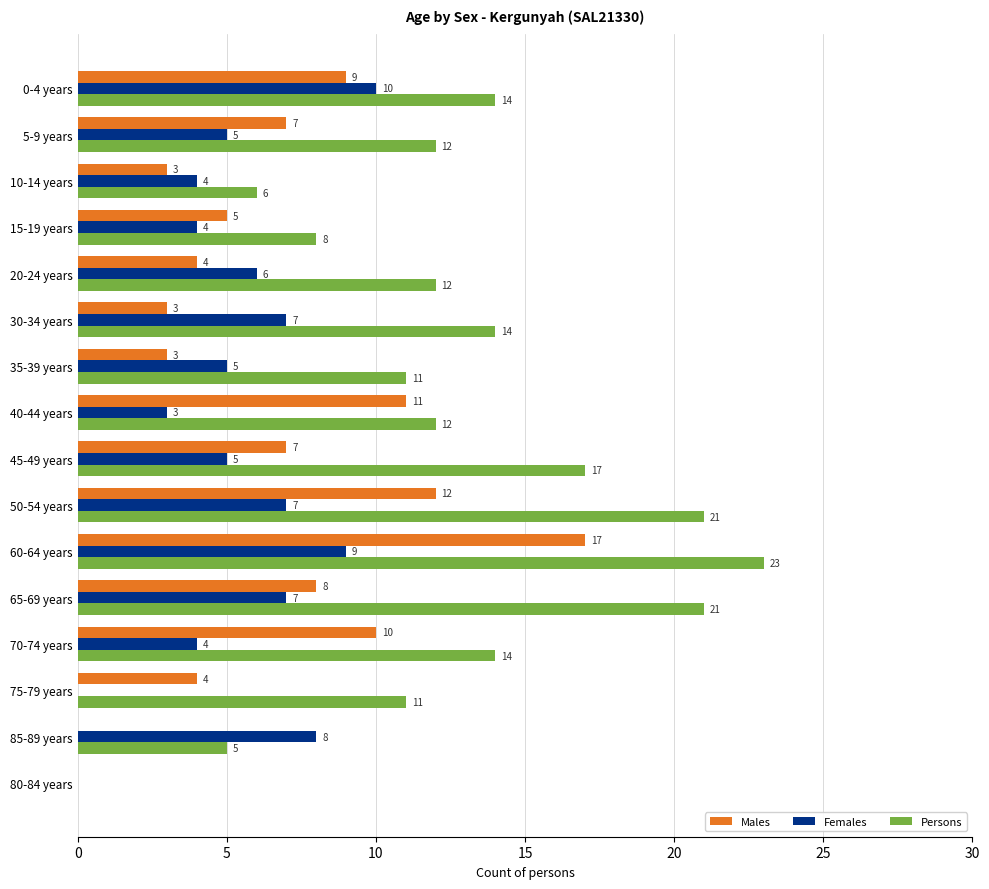

What value does the Females series have at 20-24 years, to the nearest 5?

5